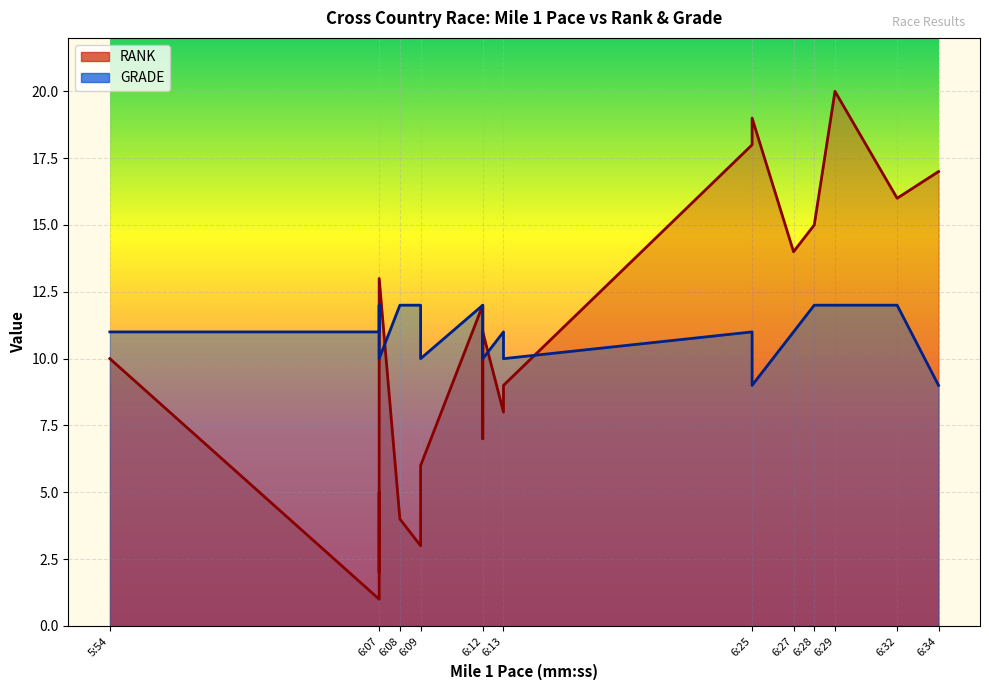

Between 6:07 and 6:29, which is larger?

6:29